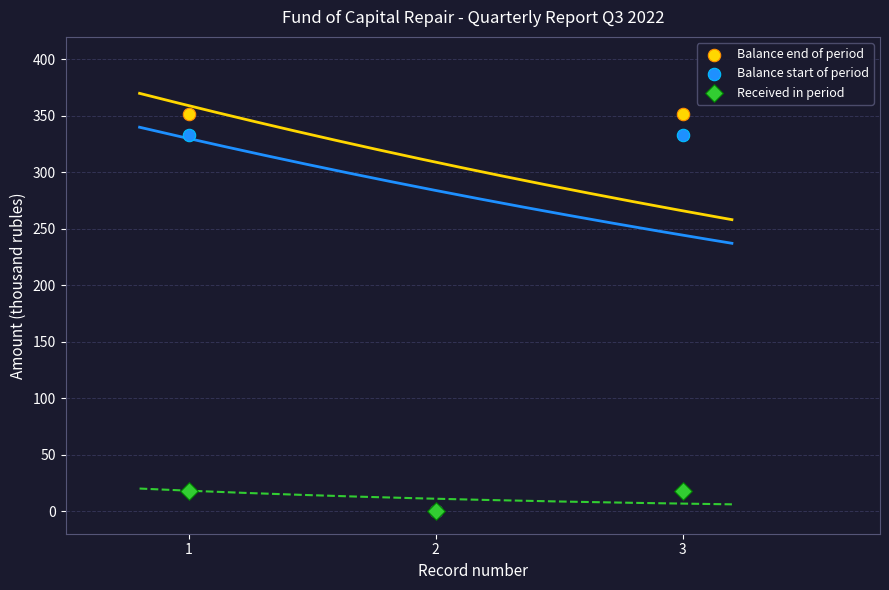

What are all the series names shown in the legend?

Balance end of period, Balance start of period, Received in period